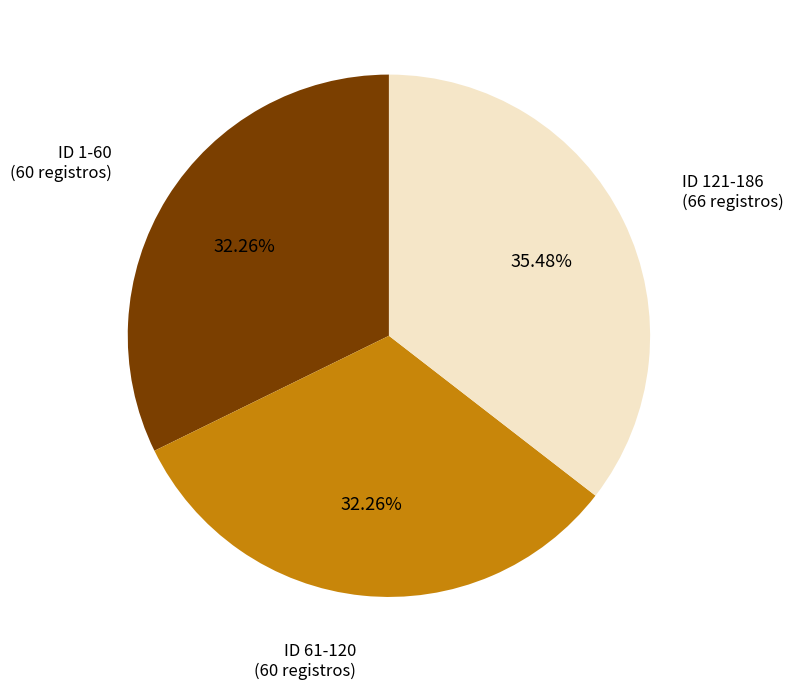

Between ID 61-120 (60 registros) and ID 121-186 (66 registros), which is larger?

ID 121-186 (66 registros)